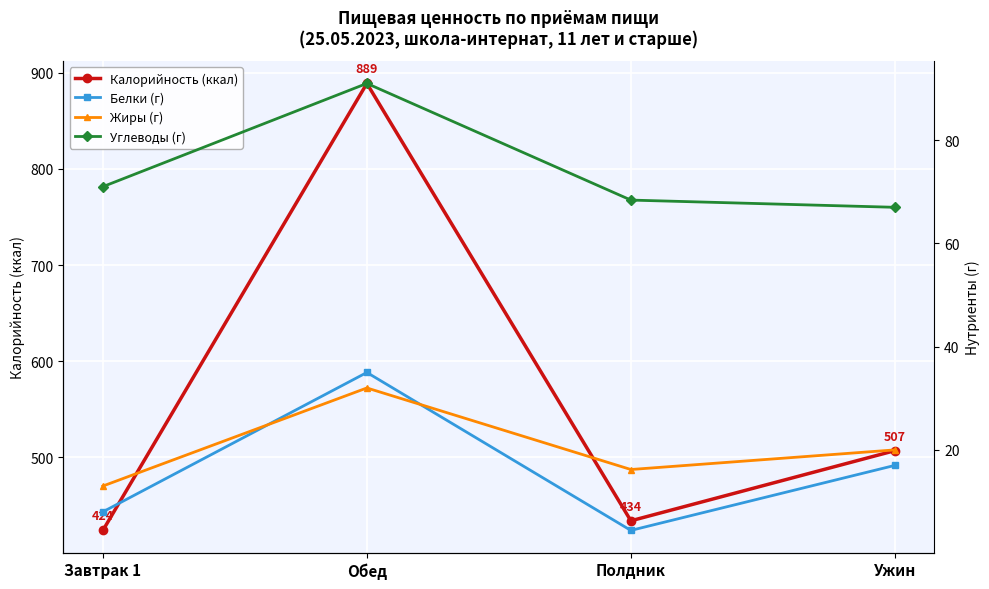

At which label does Калорийность (ккал) reach its minimum?

Завтрак 1